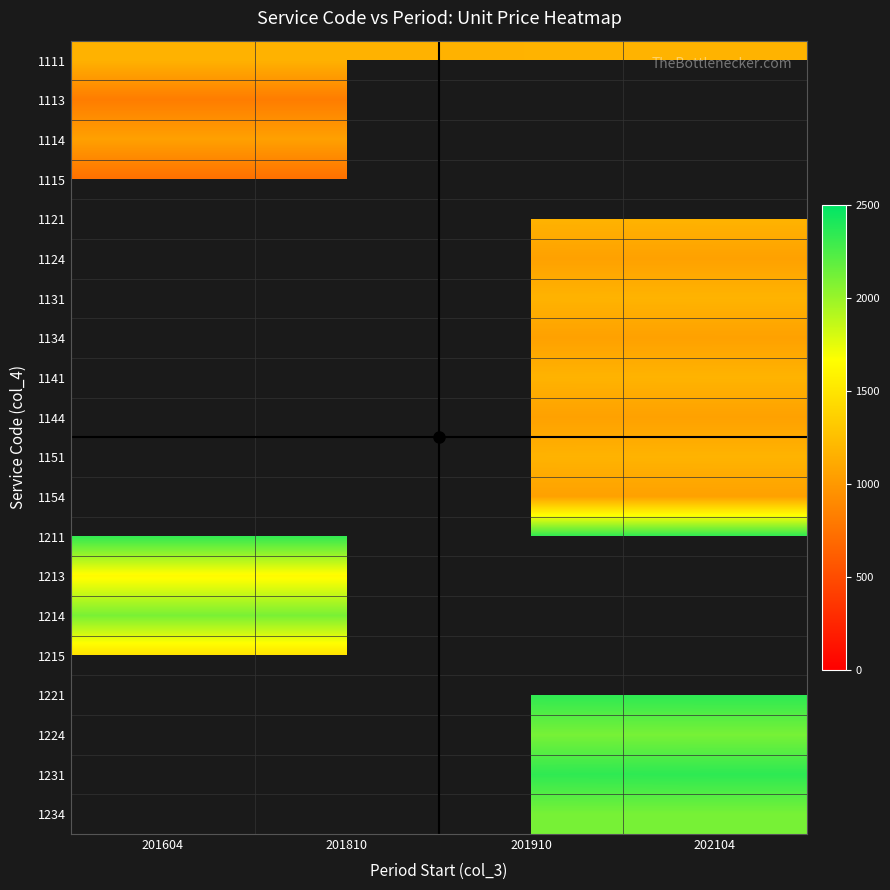

List the labels in order of 1215 value, smallest first.

201604, 201810, 201910, 202104